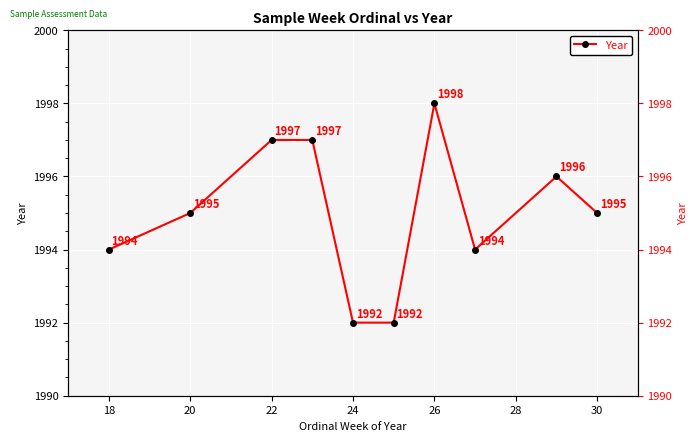

How many values exceed 1995?

4